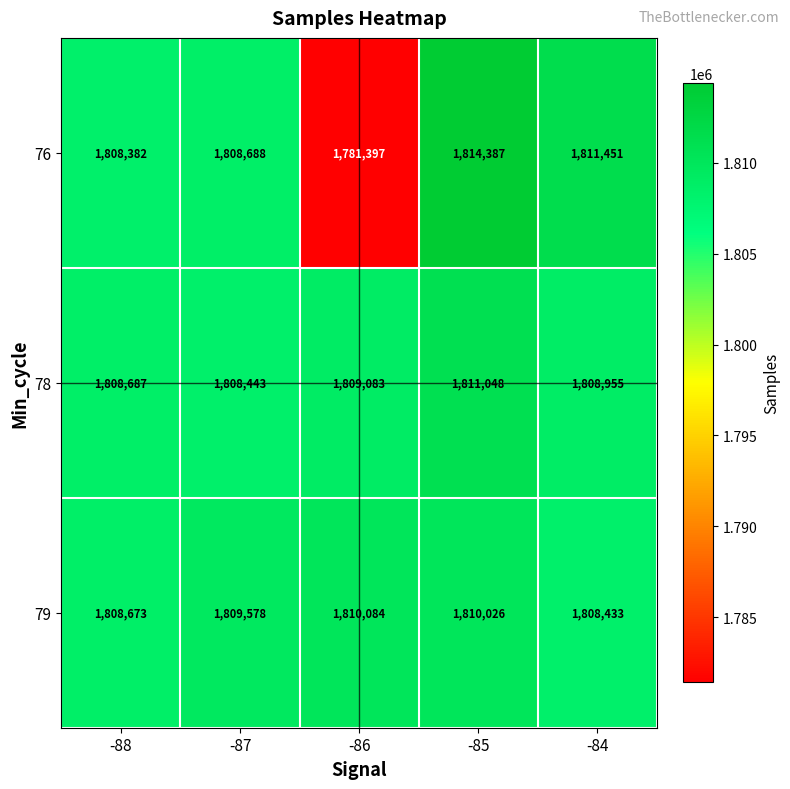

Which category has the lowest value in the 78 series?

-87